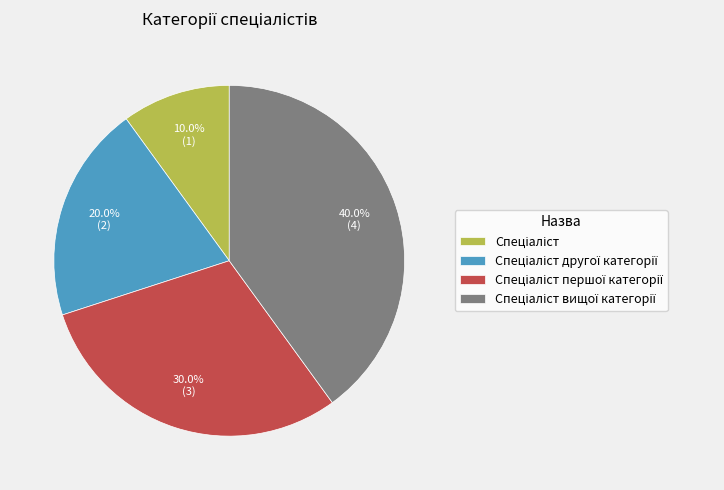

Does any single category account for the majority?

No